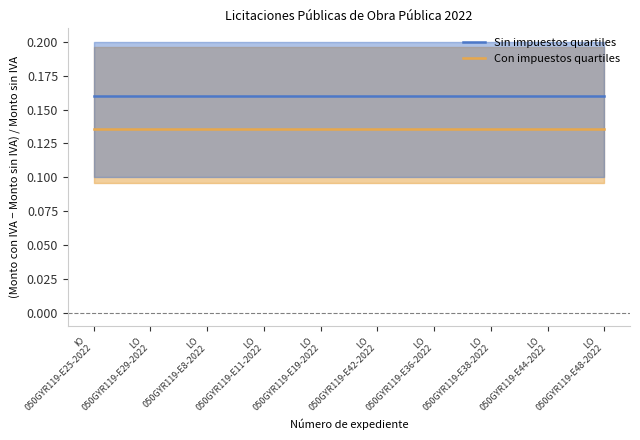

What is the sum of all Con impuestos quartiles values?

1.4